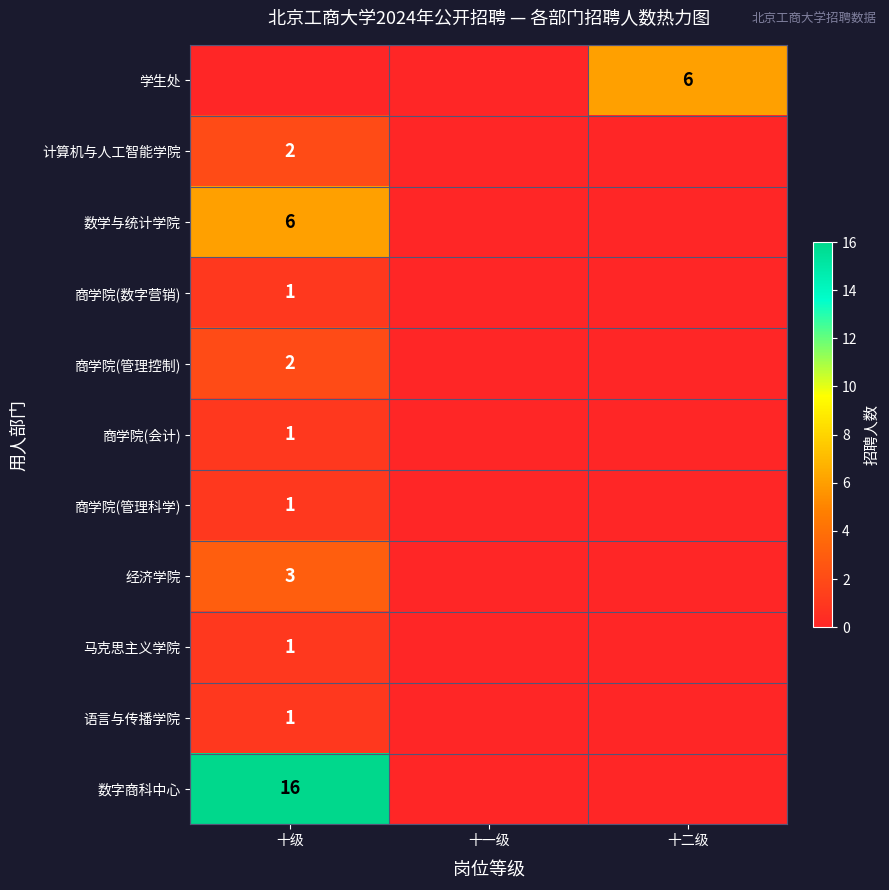

The value of 学生处 at 十二级 is 2. True or false?

False